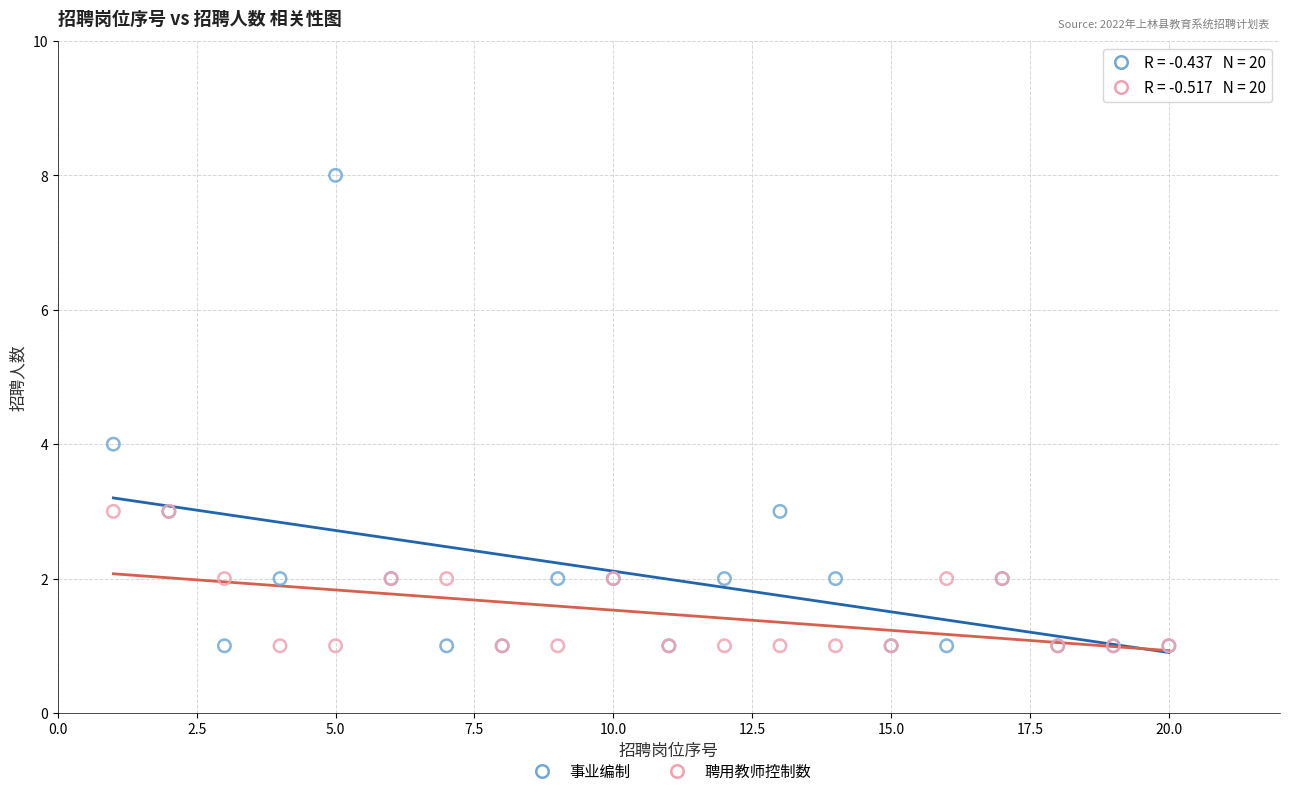

Which series reaches the maximum Y coordinate?

事业编制